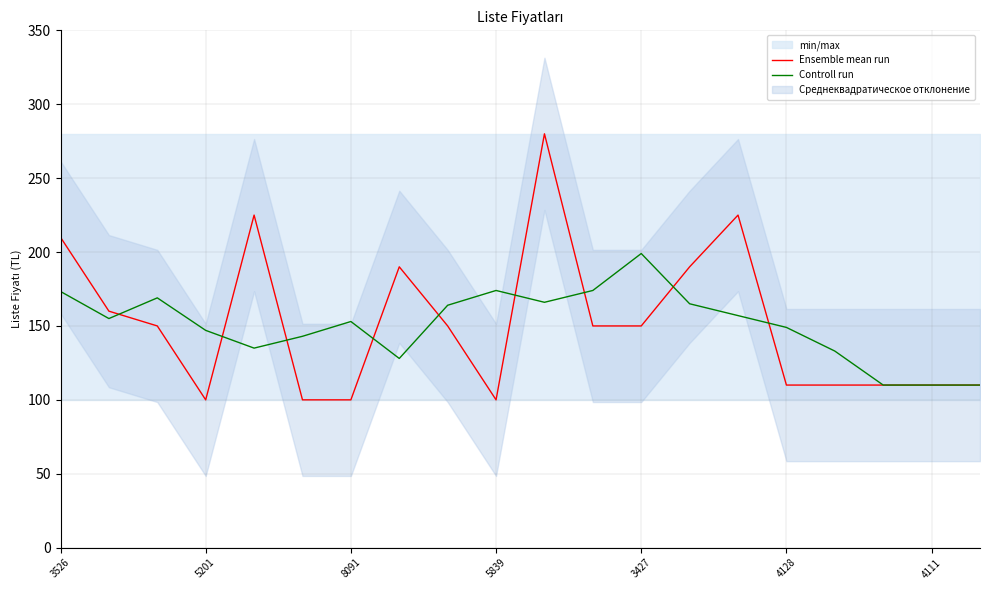

Does the chart have visible grid lines?

Yes